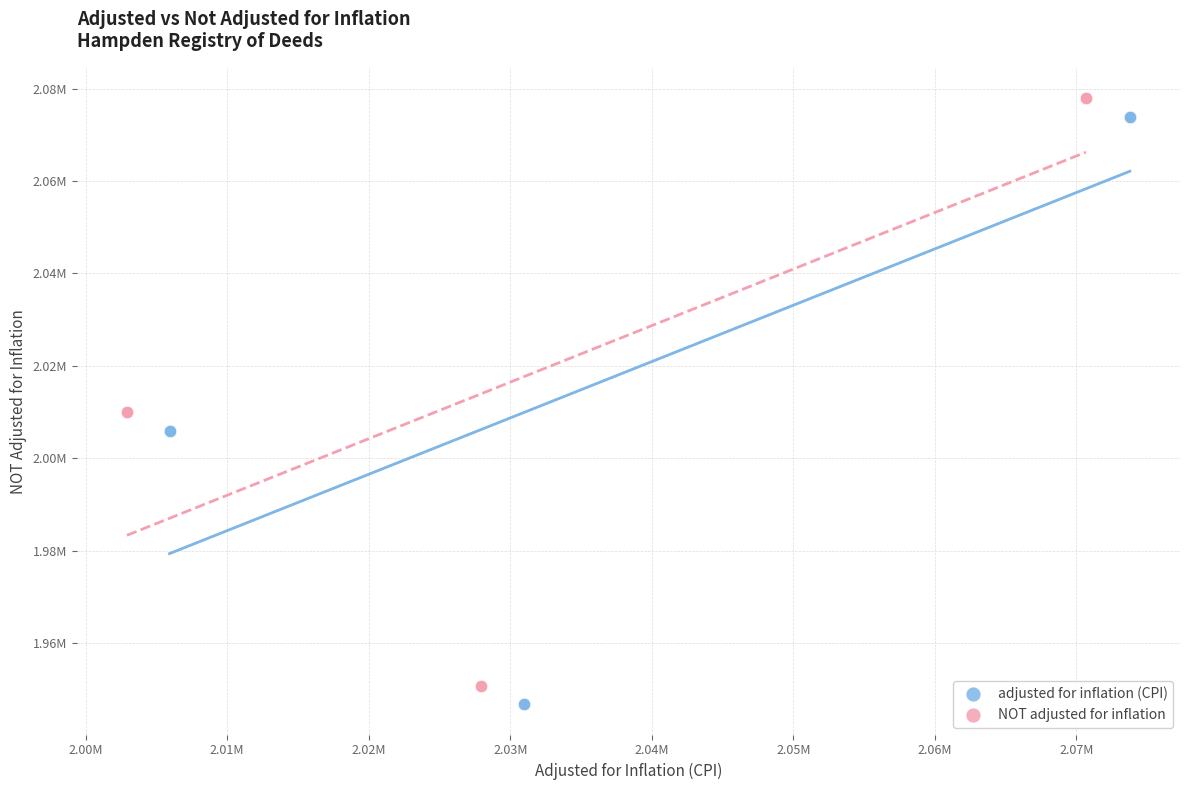

Which series contains the highest Y value?

NOT adjusted for inflation